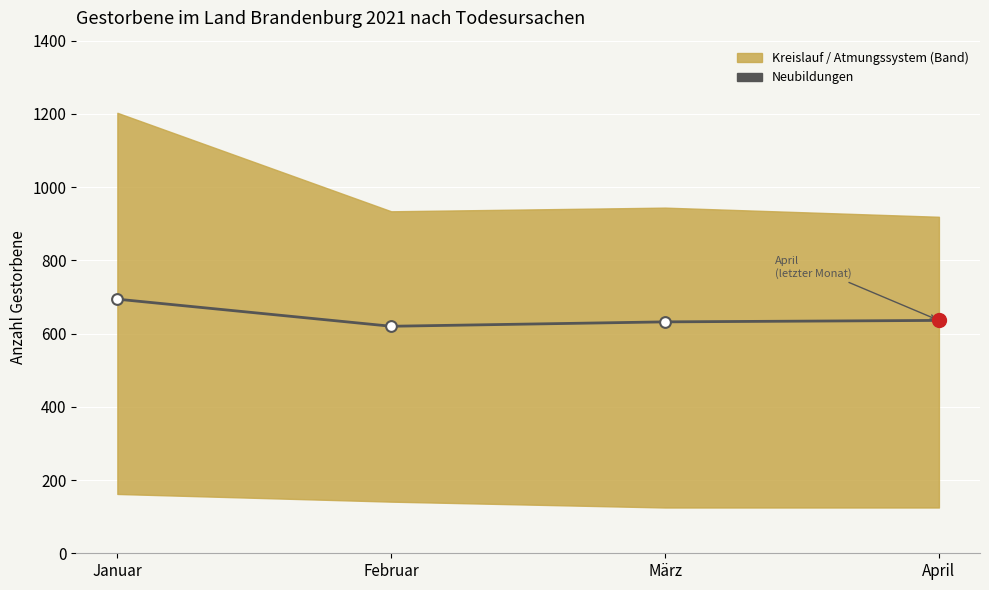

Approximately how many times larger is the value at Januar compared to März?

1.1